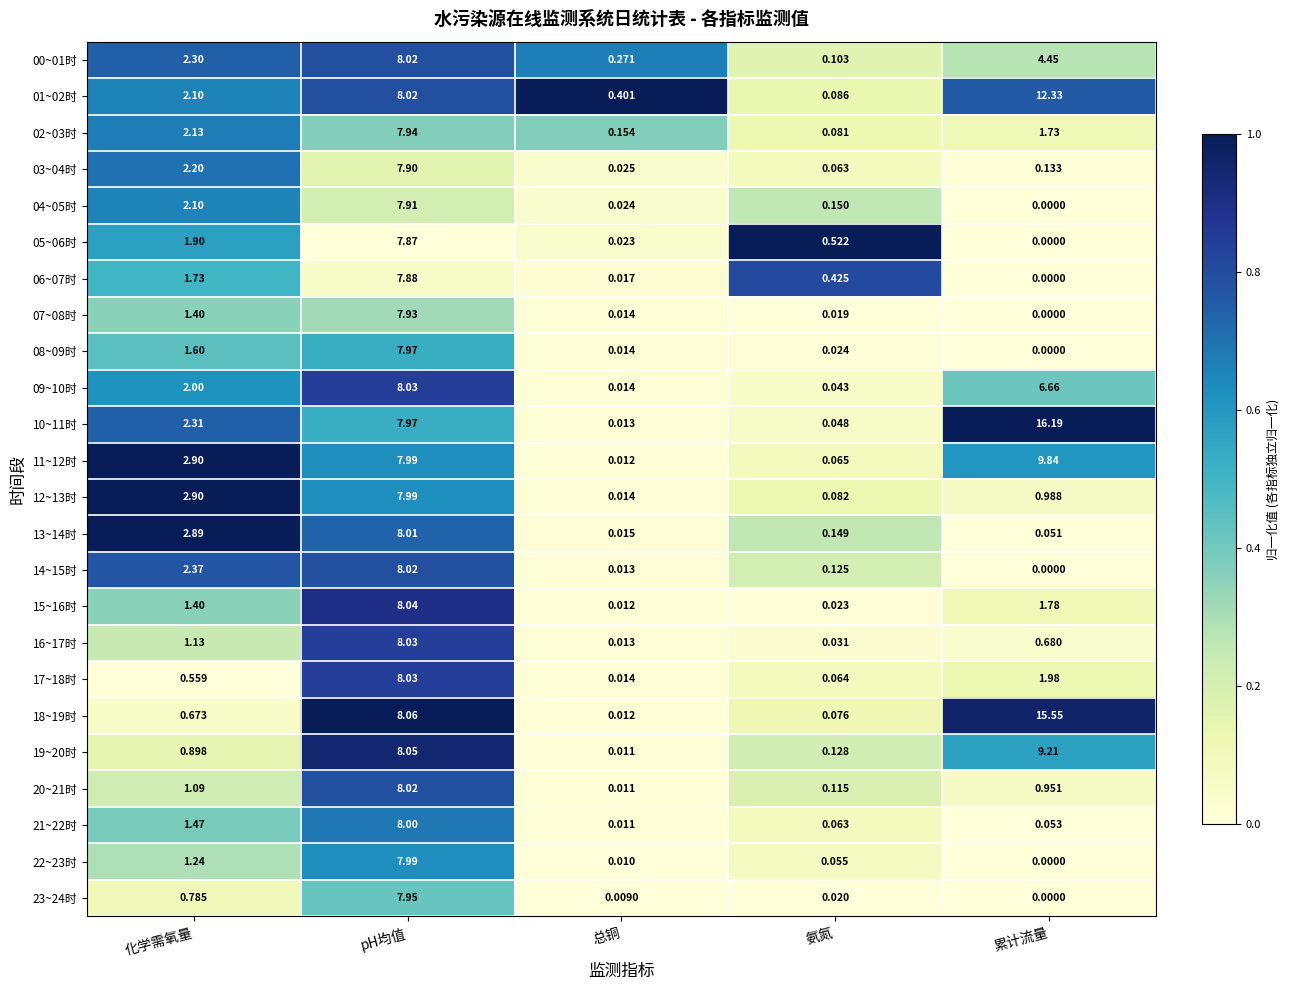

Is the value of 13~14时 at 氨氮 greater than the value of 02~03时 at 化学需氧量?

No